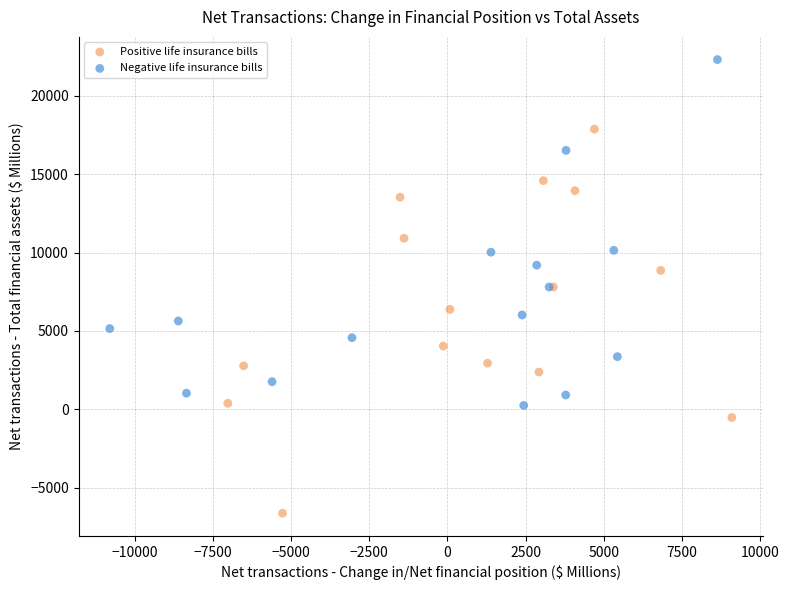

Which series contains the highest Y value?

Negative life insurance bills